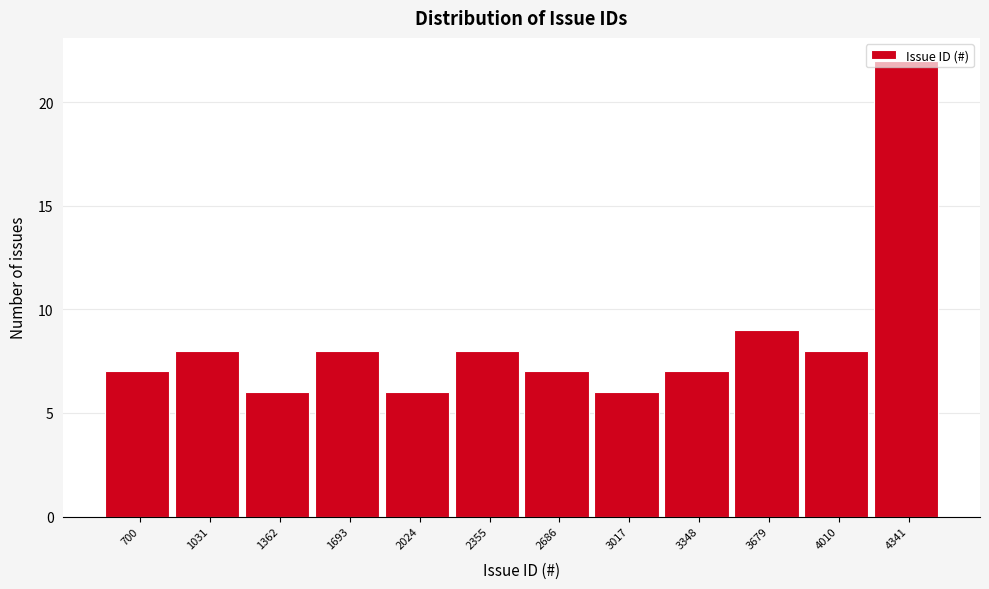

At which category does the chart reach its peak across all series?

4341